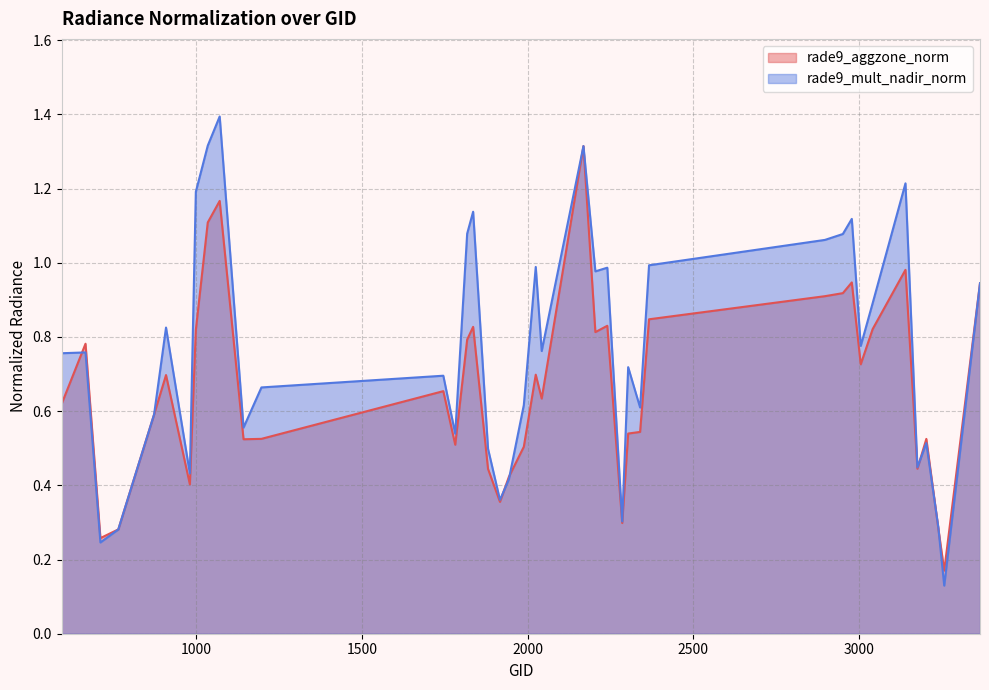

Which series changed the most between 665 and 3239?

rade9_aggzone_norm